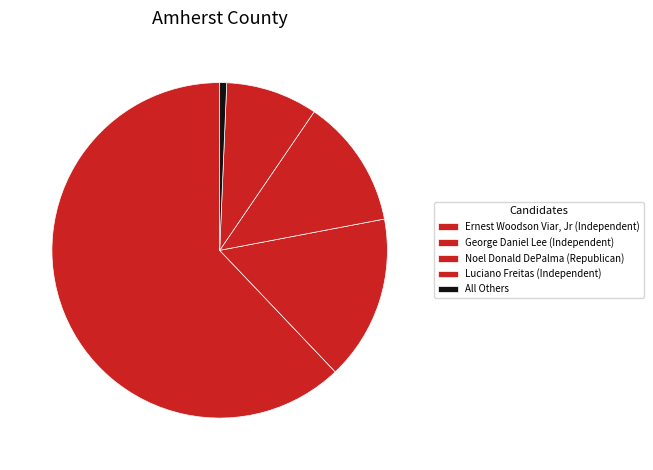

Combined, what portion of the pie is Noel Donald DePalma (Republican) and George Daniel Lee (Independent)?

28.4%